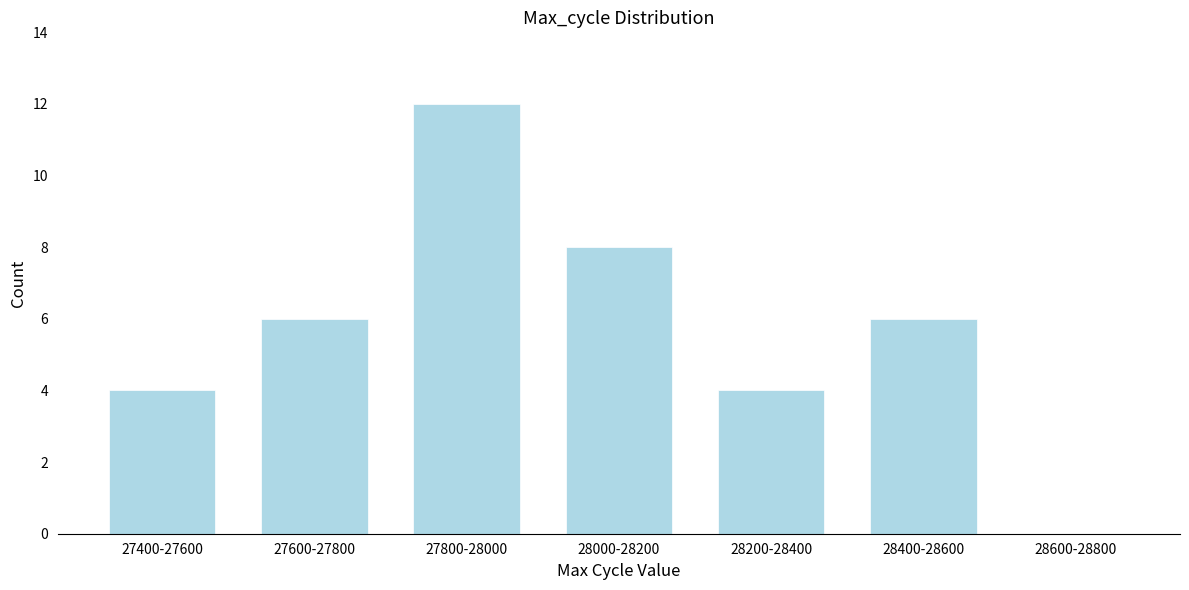

Reading left to right, what are all the values shown in this chart?

27400-27600=4	27600-27800=6	27800-28000=12	28000-28200=8	28200-28400=4	28400-28600=6	28600-28800=0